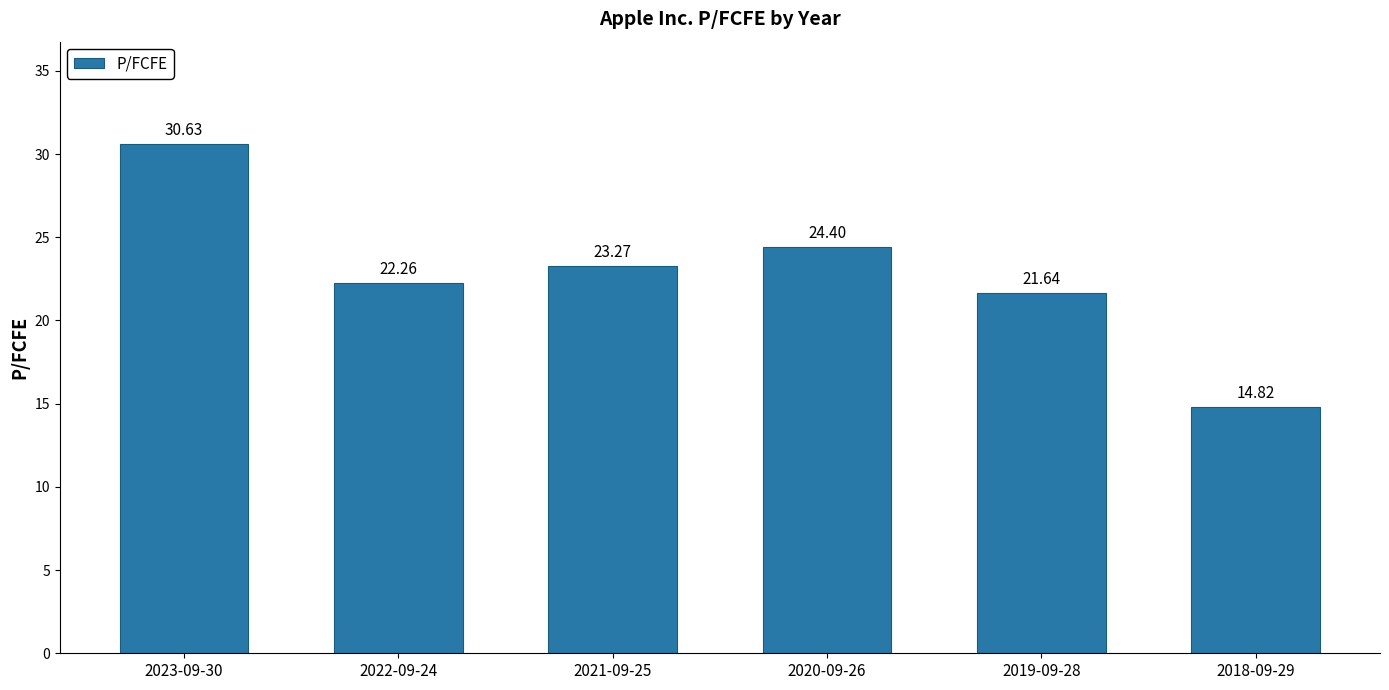

What is the average value?

22.8